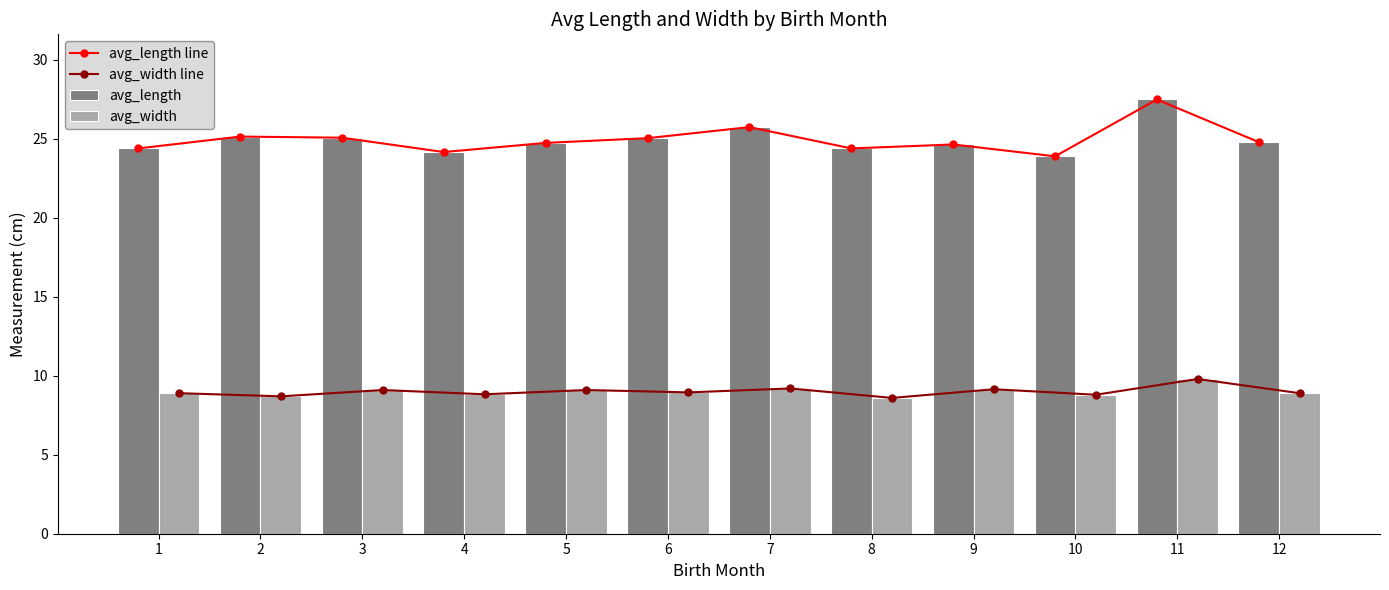

List the series in order of their peak value, lowest first.

avg_width line, avg_width, avg_length line, avg_length